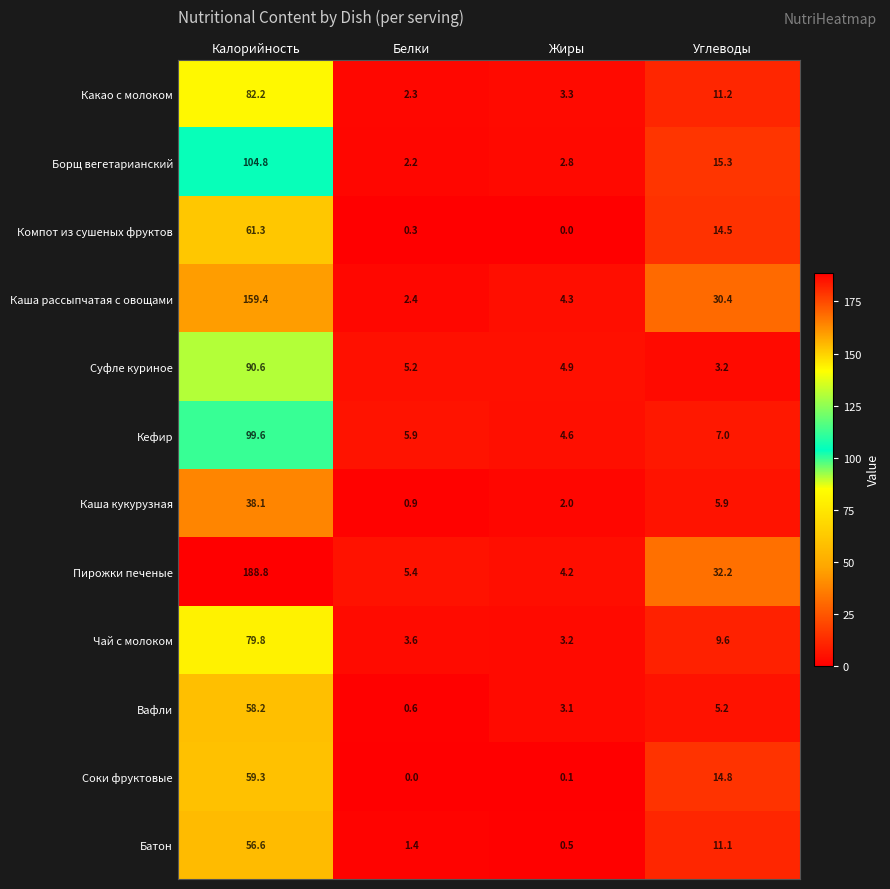

Which series changed the most between Белки and Жиры?

Вафли